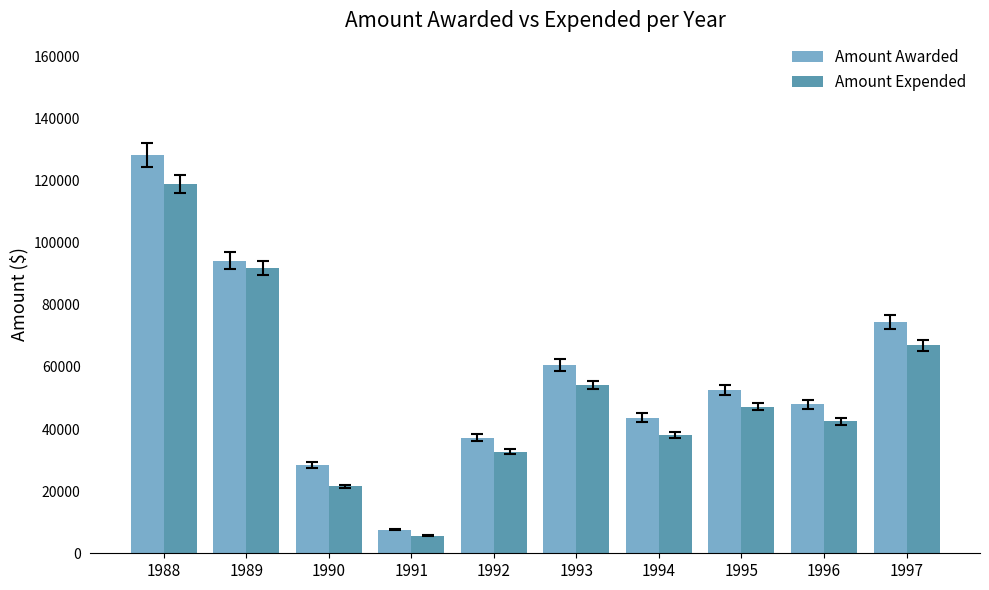

What are all the series names shown in the legend?

Amount Awarded, Amount Expended